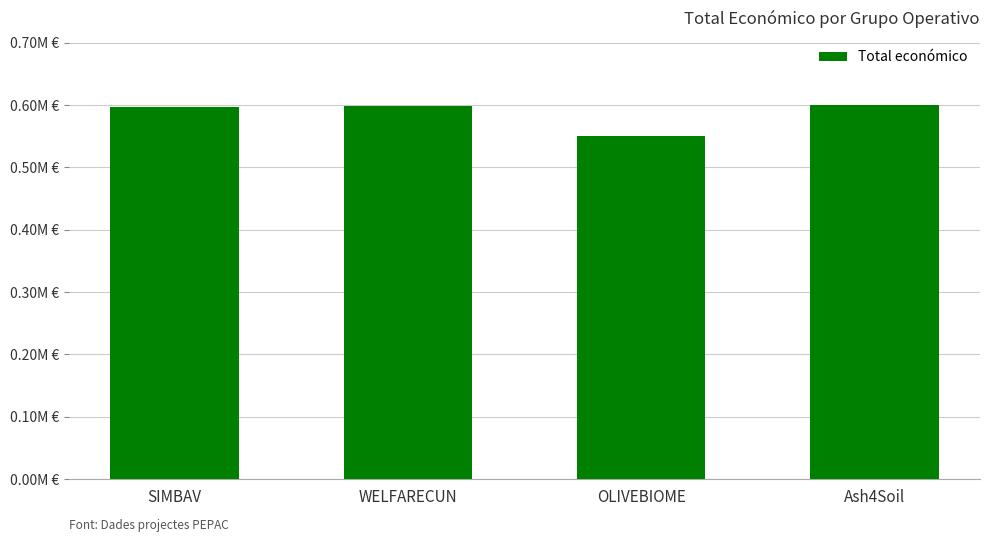

What is the label of the 3rd bar from the right?

WELFARECUN